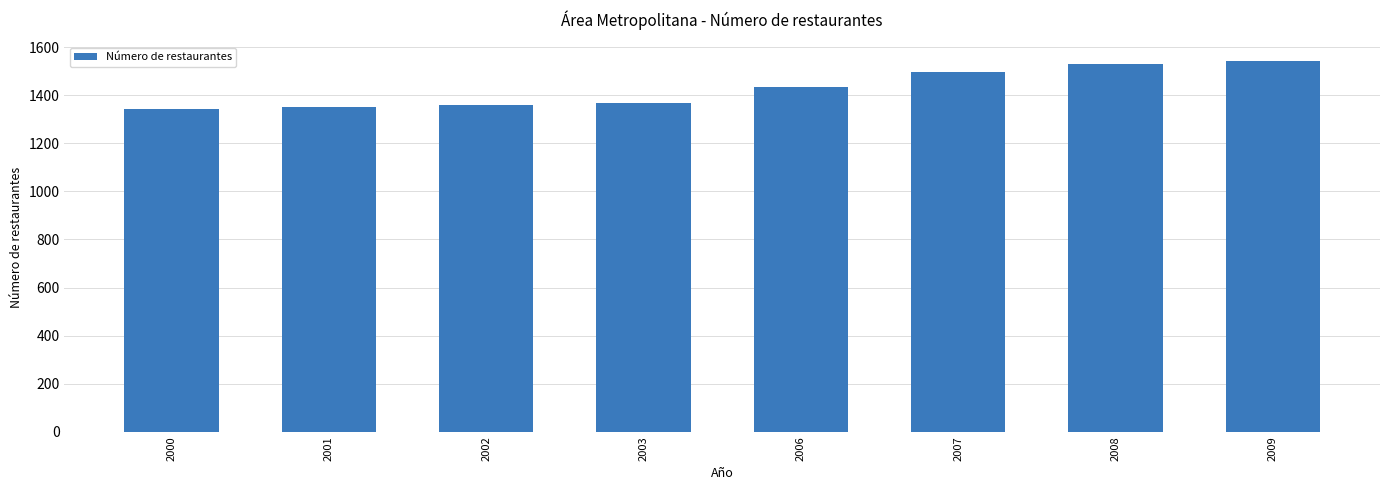

What is the smallest value displayed?

1342